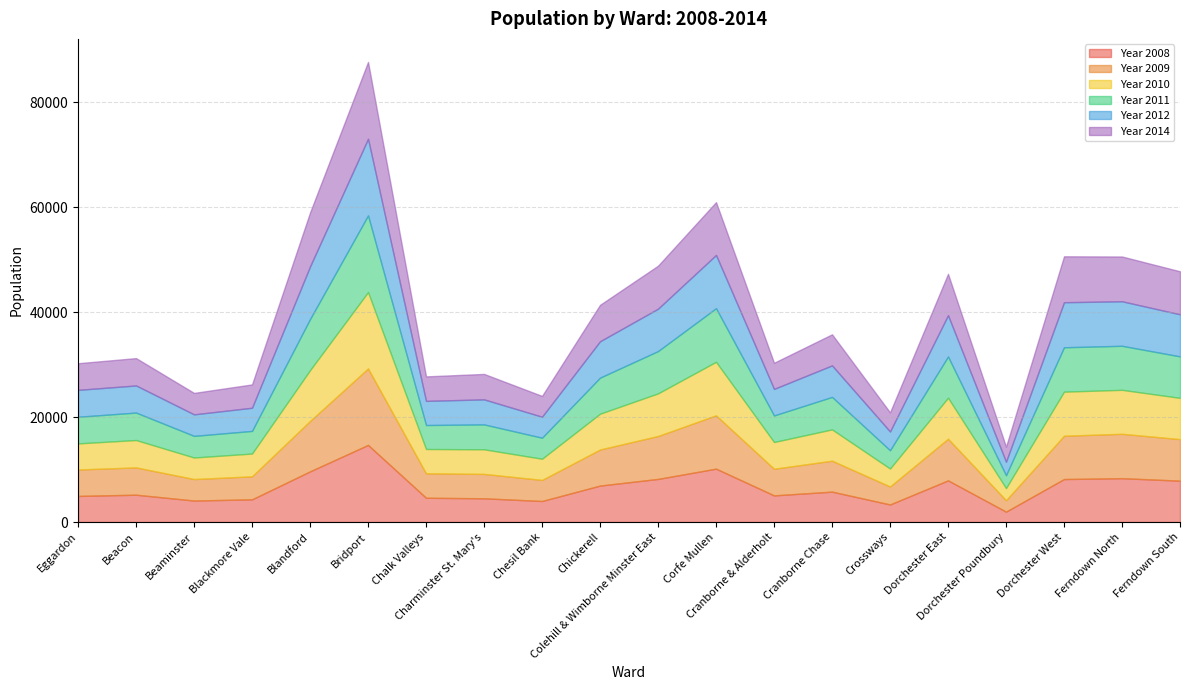

Reading left to right, list all the values displayed in this chart.

Year 2008: 4978	5211	4097	4330	9662	14702	4630	4527	4010	6953	8220	10179	5081	5794	3349	7944	1982	8197	8360	7888
Year 2009: 5035	5202	4094	4384	9610	14584	4659	4648	4015	6873	8182	10165	5077	5899	3428	7938	2176	8253	8461	7917
Year 2010: 4979	5221	4111	4344	9684	14560	4637	4691	4040	6825	8128	10205	5099	5969	3424	7817	2314	8409	8385	7871
Year 2011: 5077	5234	4123	4313	9739	14616	4568	4746	4010	6878	8063	10218	5060	6190	3481	7859	2456	8458	8396	7908
Year 2012: 5130	5171	4104	4418	10037	14611	4603	4774	4002	6933	8082	10154	5062	6011	3581	7871	2568	8592	8488	8021
Year 2014: 5081	5217	4090	4451	10283	14660	4672	4853	3967	6951	8200	10072	4985	5929	3645	7893	2870	8758	8539	8202